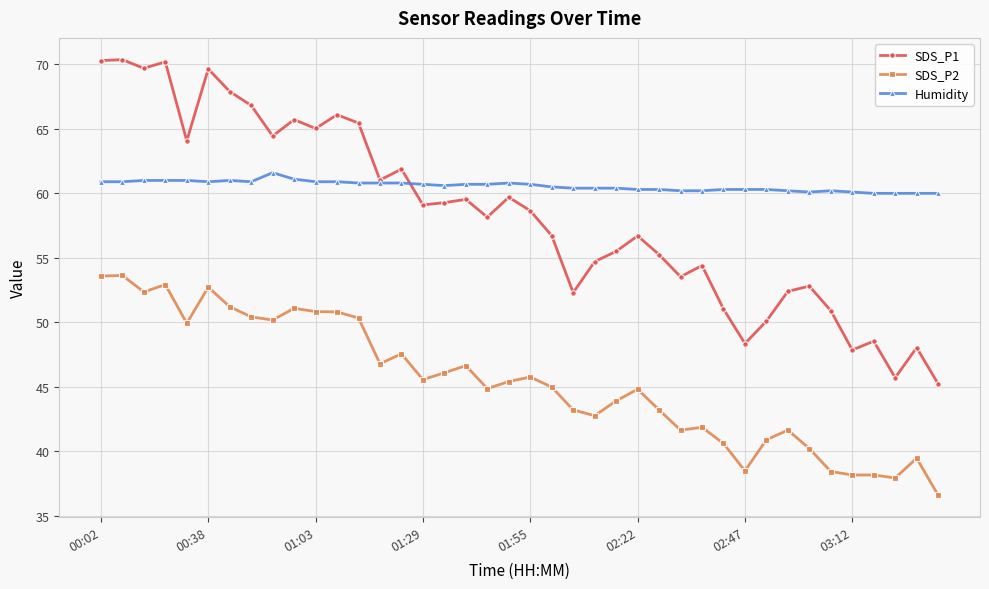

Which series has the widest spread of values?

SDS_P1